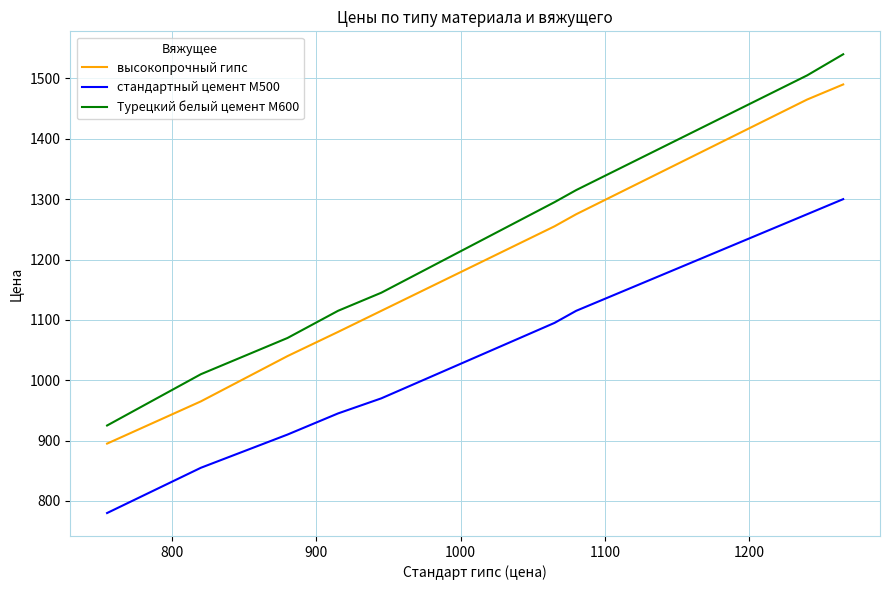

Which series has the widest spread of values?

Турецкий белый цемент М600